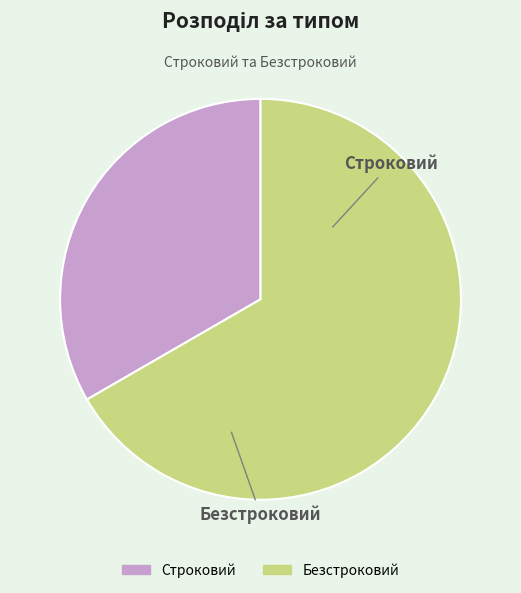

True or false: Безстроковий accounts for 67% of the total.

True